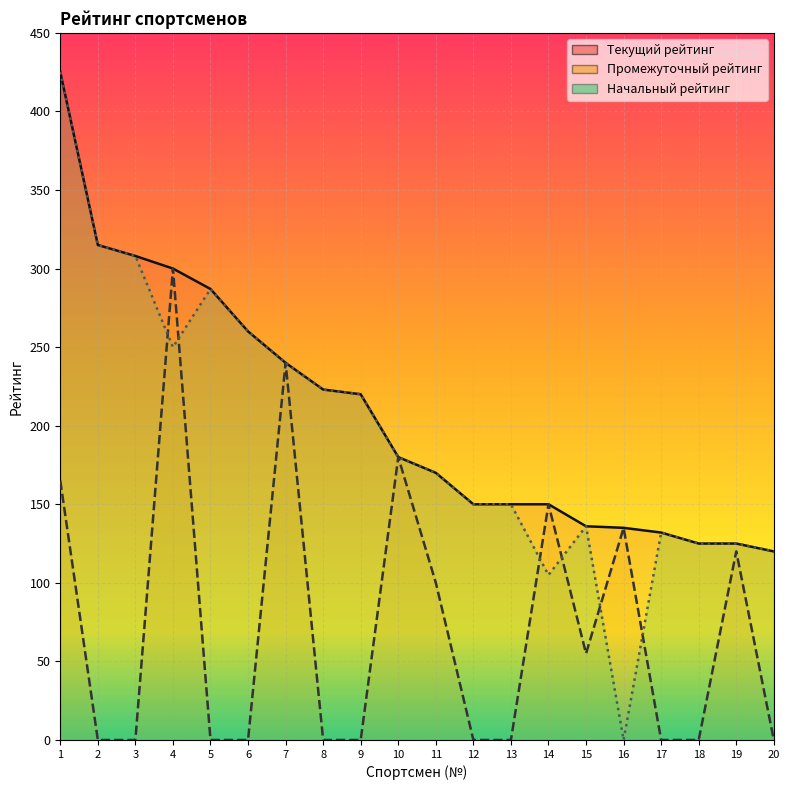

True or false: Промежуточный рейтинг and Текущий рейтинг intersect in this chart.

False